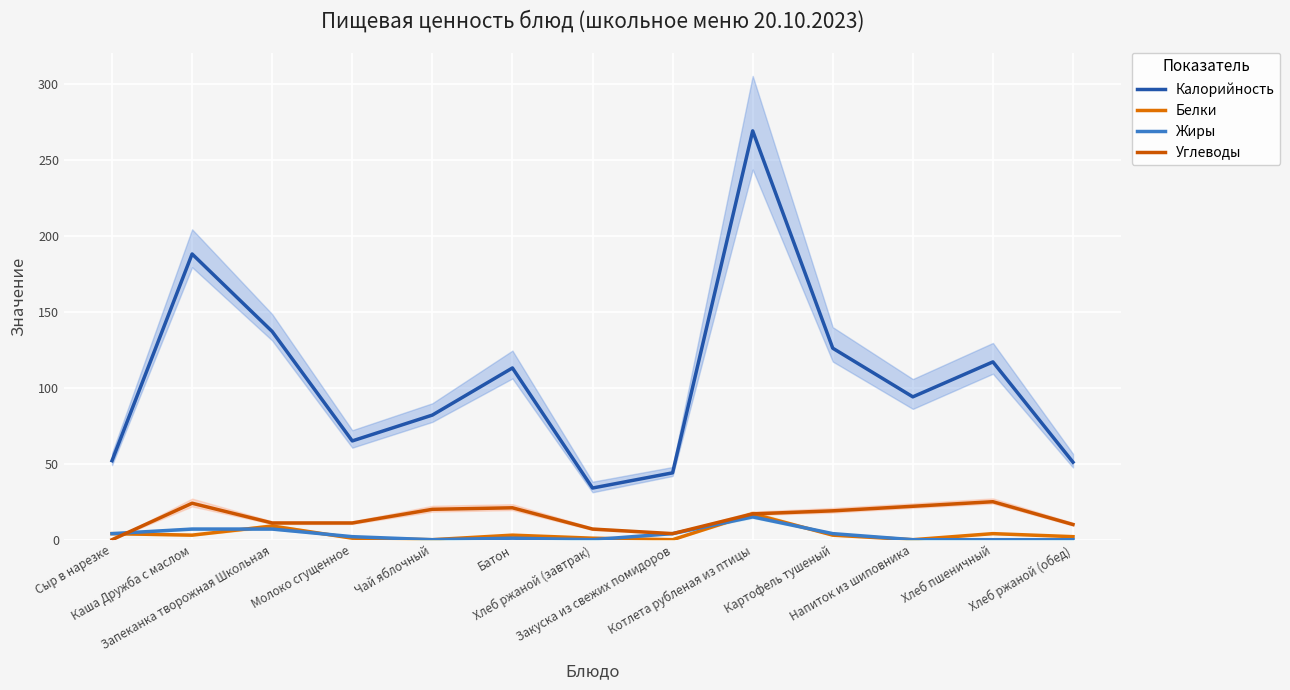

Which series has the largest total across all categories?

Калорийность